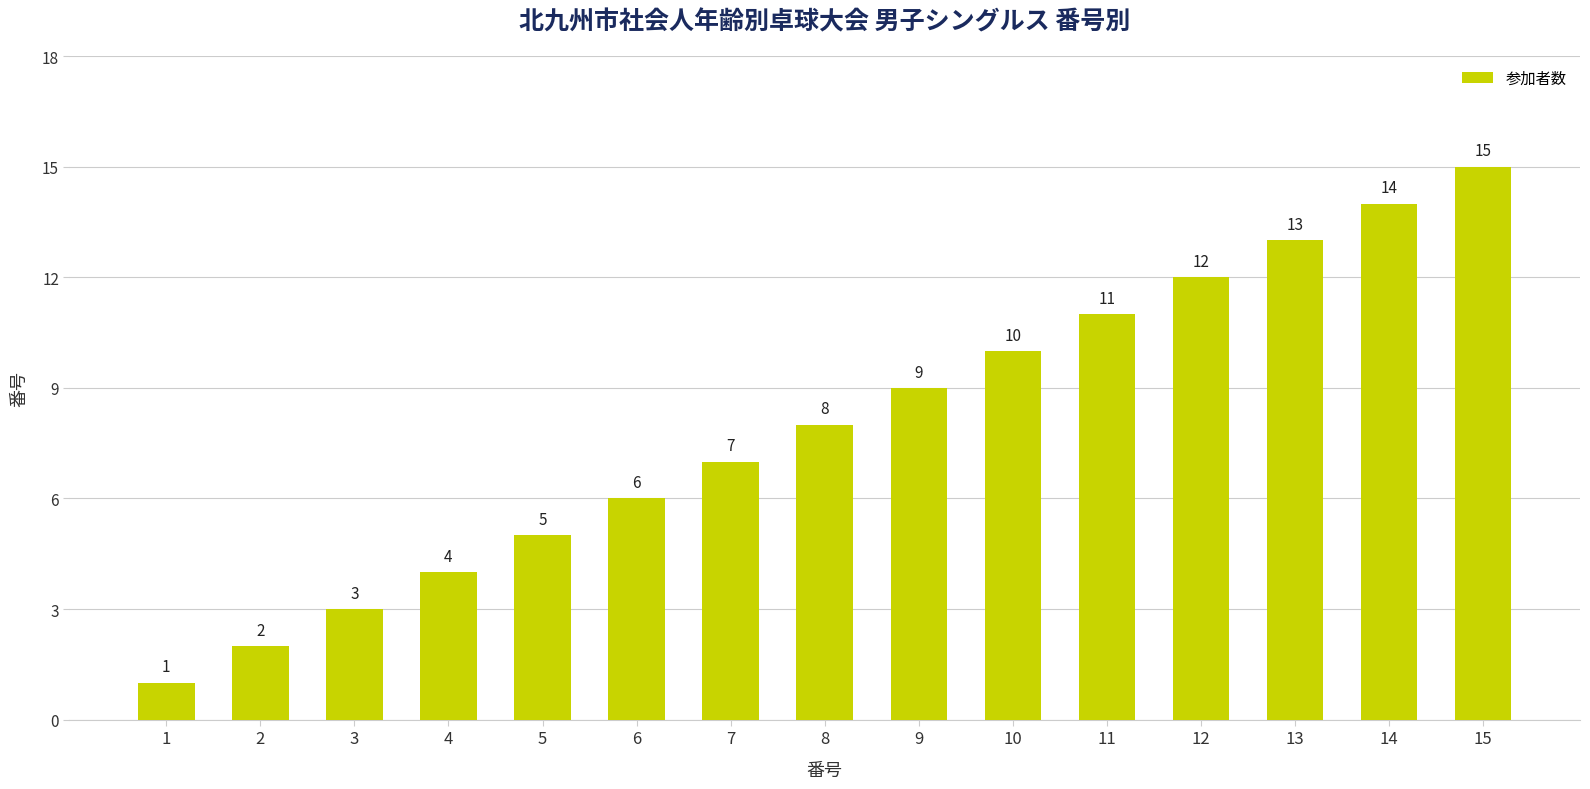

List the labels in order of value, smallest first.

1, 2, 3, 4, 5, 6, 7, 8, 9, 10, 11, 12, 13, 14, 15